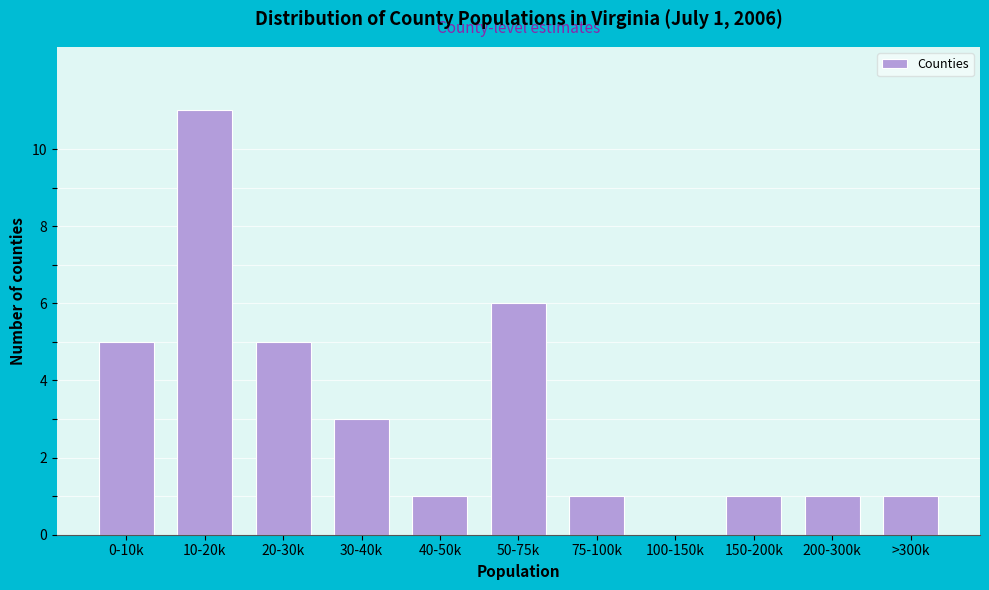

Reading right to left, what are all the values shown in this chart?

>300k=1	200-300k=1	150-200k=1	100-150k=0	75-100k=1	50-75k=6	40-50k=1	30-40k=3	20-30k=5	10-20k=11	0-10k=5